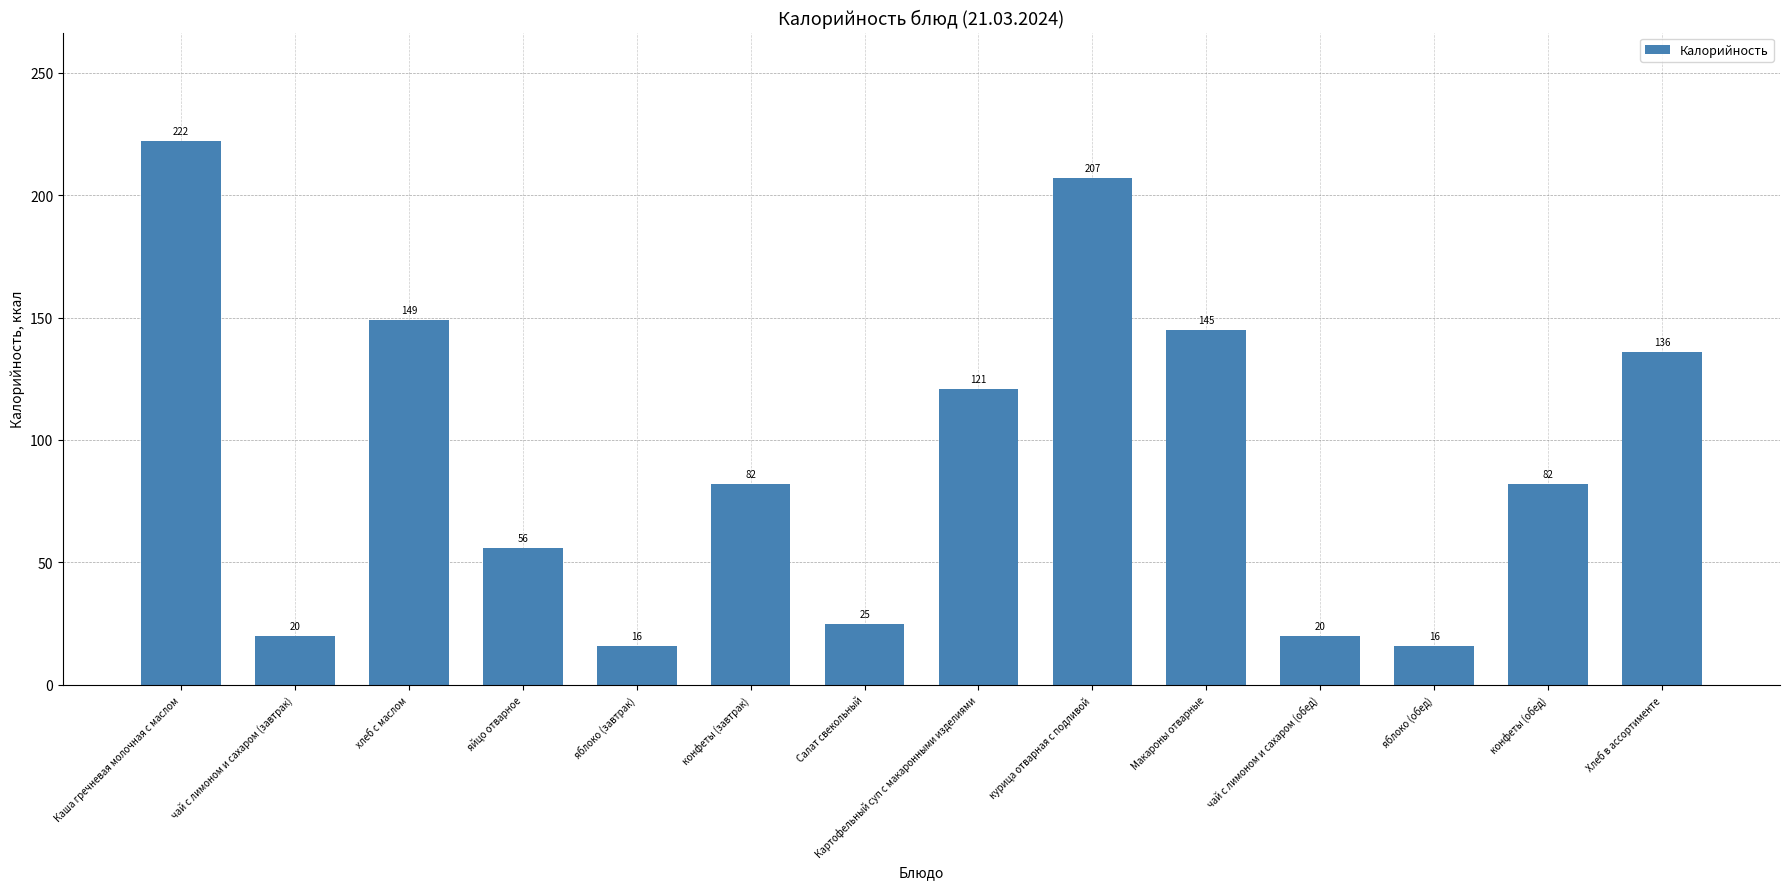

What is the difference between the values at яблоко (завтрак) and чай с лимоном и сахаром (завтрак)?

4